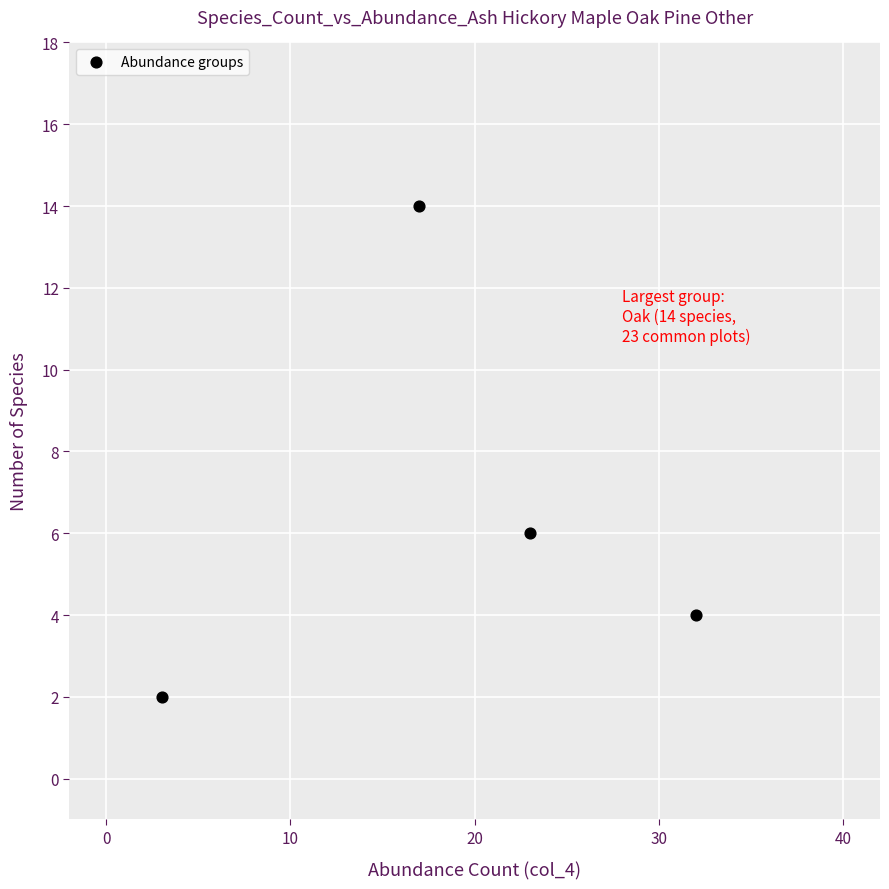

What Y value in the scatter plot is closest to 8?

6